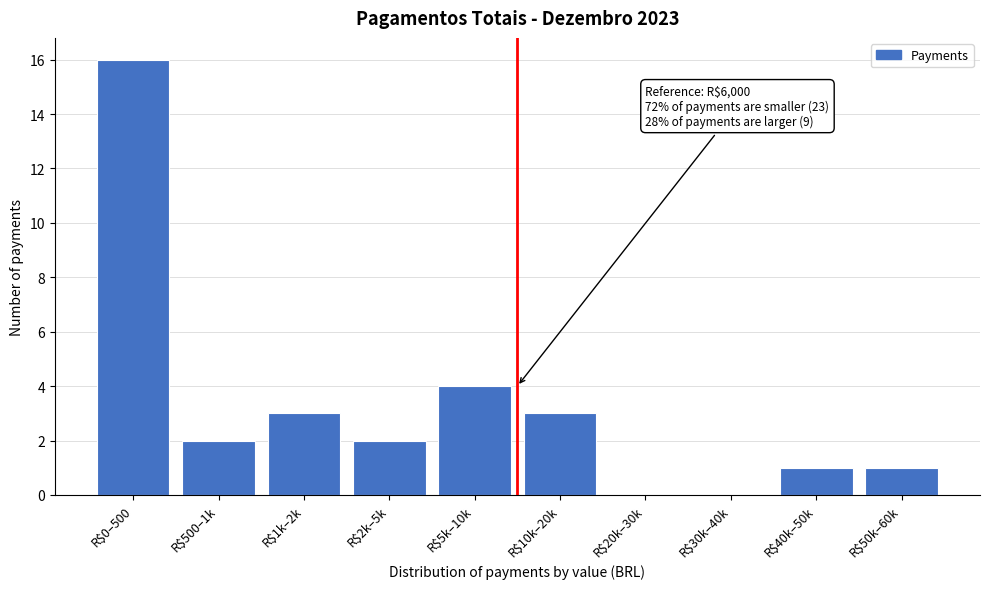

Where is the data nearest to the value 8?

R$5k–10k